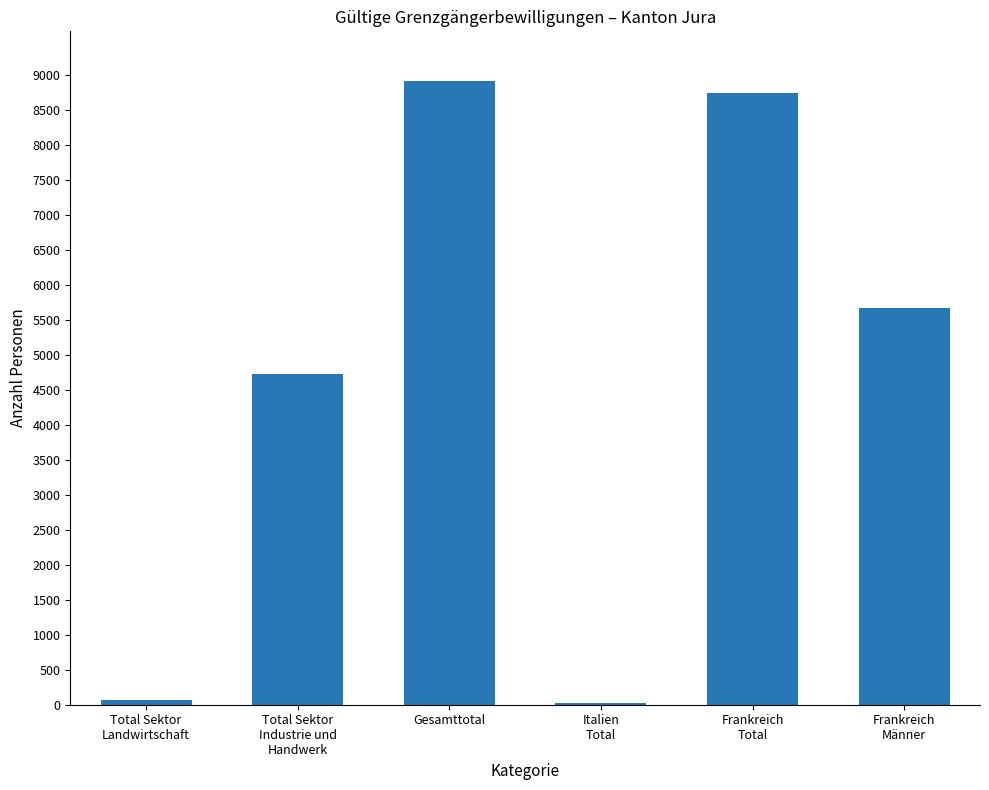

What is the greatest value displayed?

8917